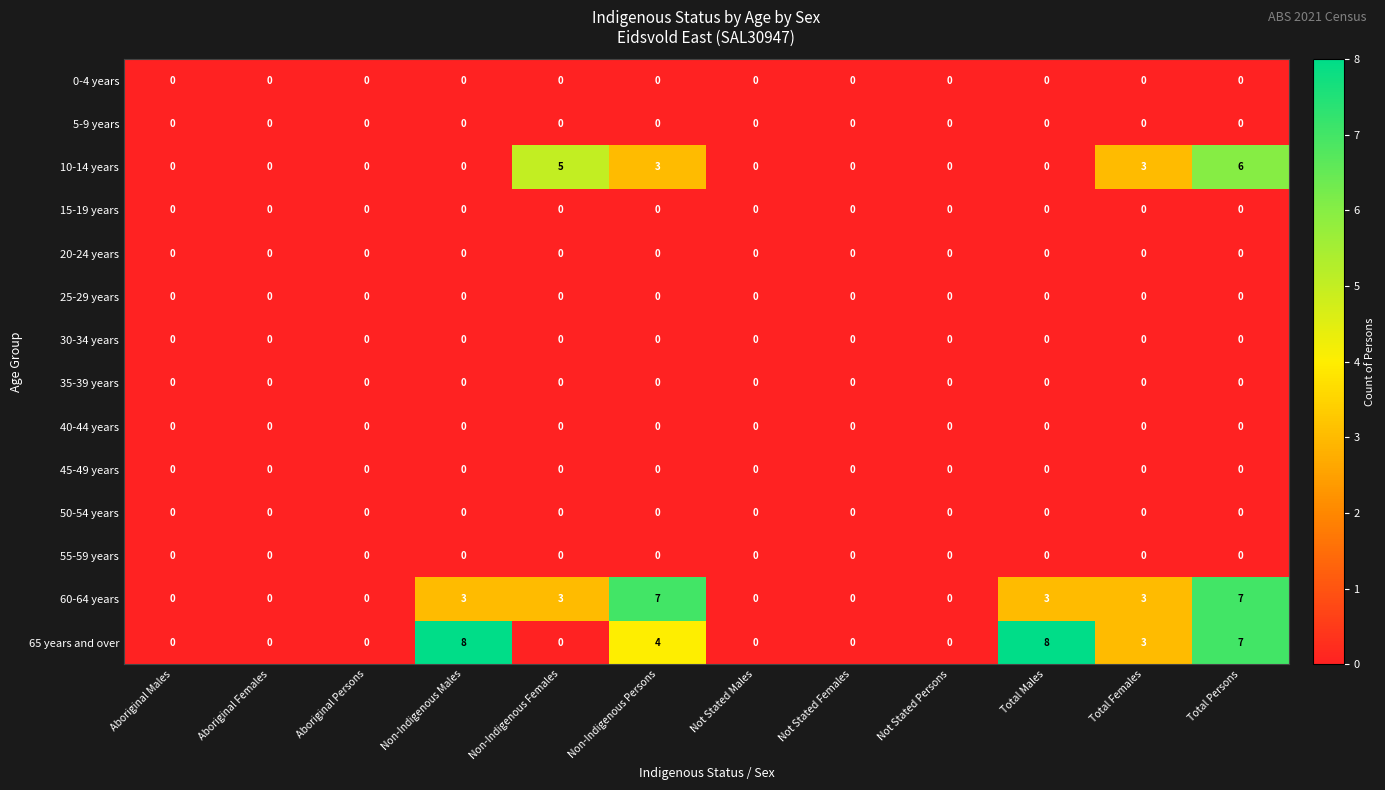

What is the total value across all series at Non-Indigenous Males?

11